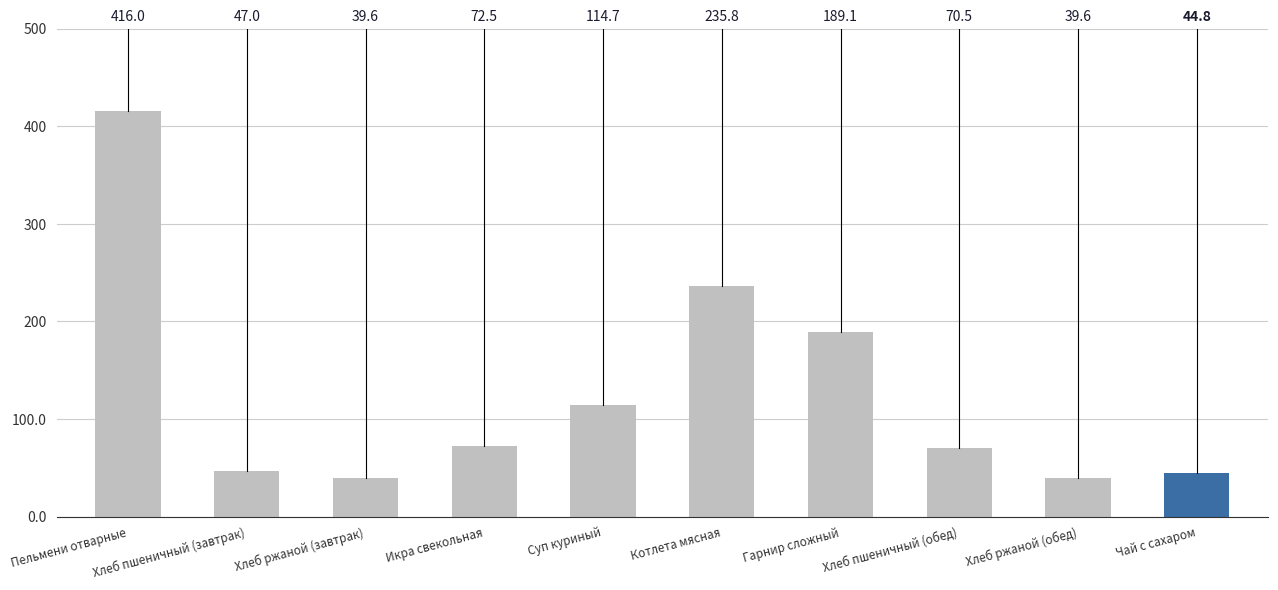

Reading left to right, transcribe all the data shown in this chart.

416.0	47.0	39.6	72.5	114.7	235.8	189.1	70.5	39.6	44.8